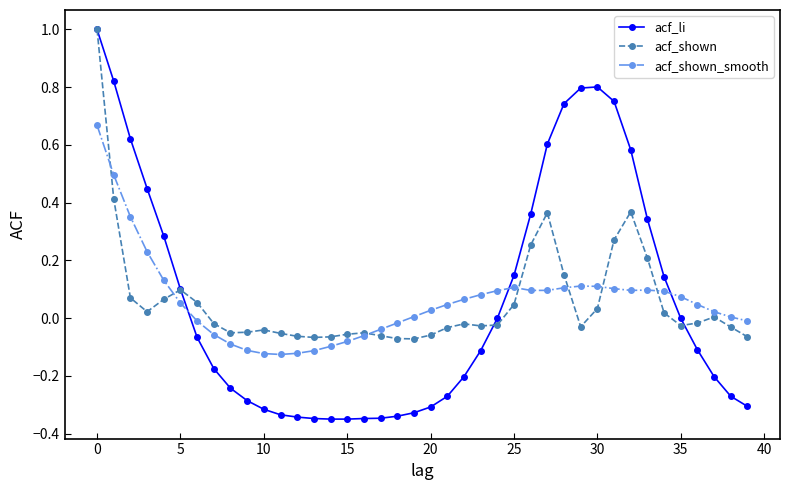

How many data points does each series have?

40